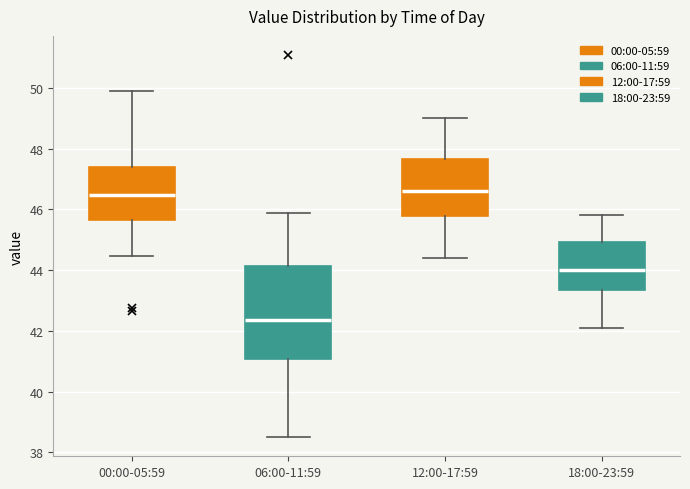

Reading left to right, transcribe this box plot: for each box, give where its median line is, the range the box spans, and where its two whiskers end, as read against the y-axis. The values are not printed on the chart, so give them approximately, as read against the axis.

00:00-05:59: median 46.4, box 45.6 to 47.4, whiskers 44.4 to 49.8
06:00-11:59: median 42.4, box 41.0 to 44.2, whiskers 38.6 to 45.8
12:00-17:59: median 46.6, box 45.8 to 47.6, whiskers 44.4 to 49.0
18:00-23:59: median 44.0, box 43.4 to 45.0, whiskers 42.2 to 45.8